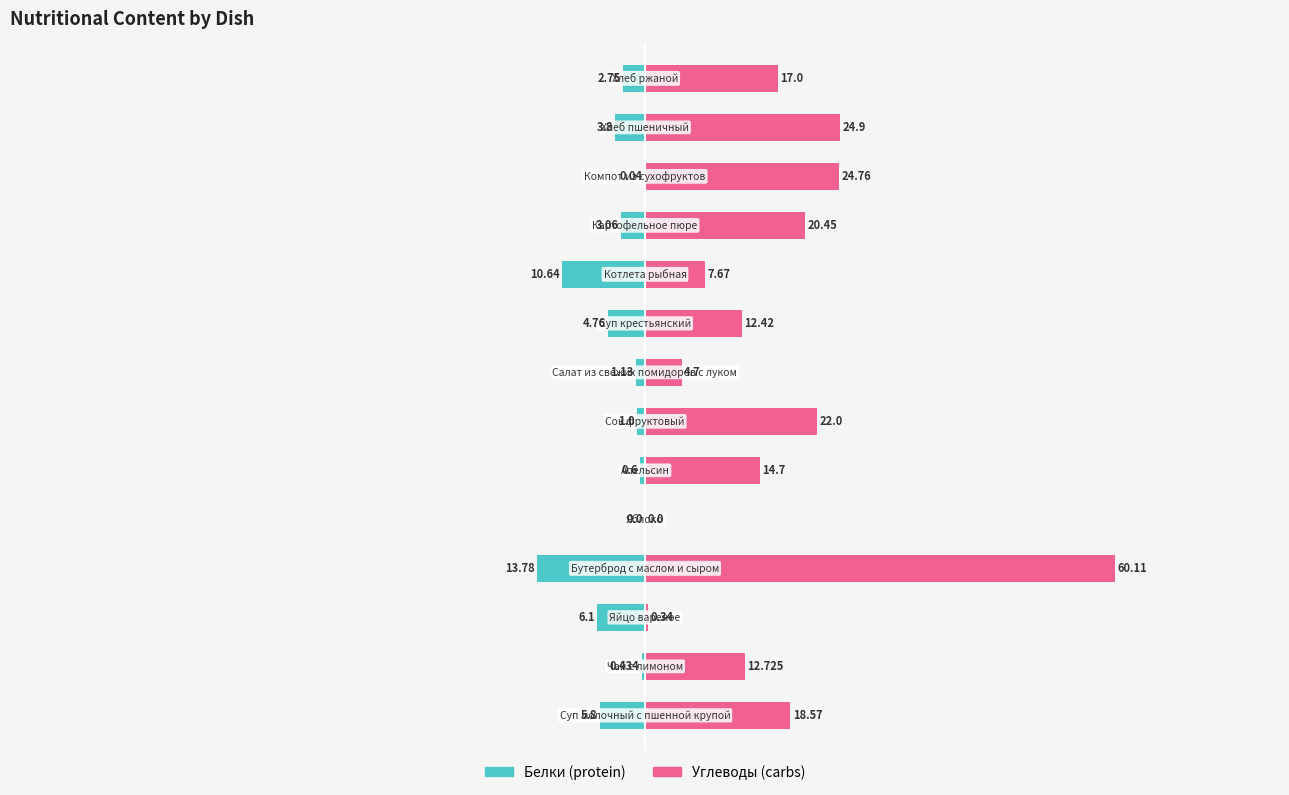

List the series in order of their overall mean, highest first.

Углеводы, Белки